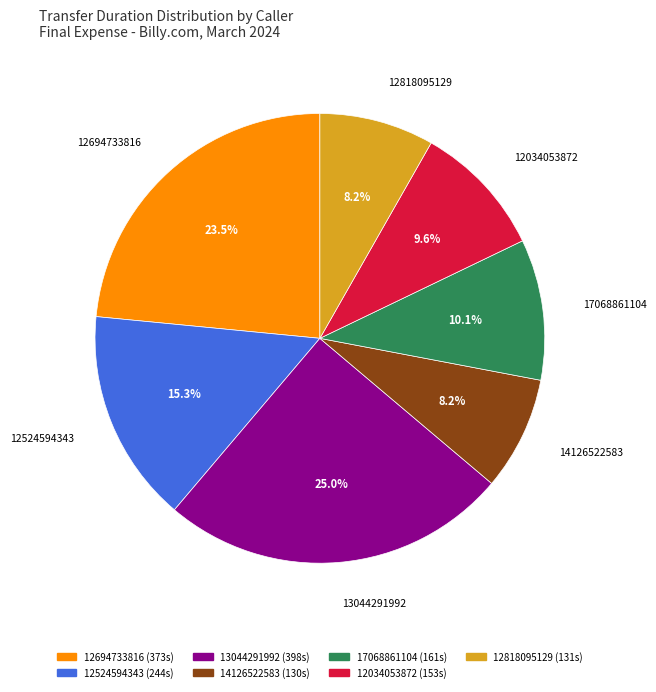

Is the sum of 12694733816 and 12034053872 greater than half?

No